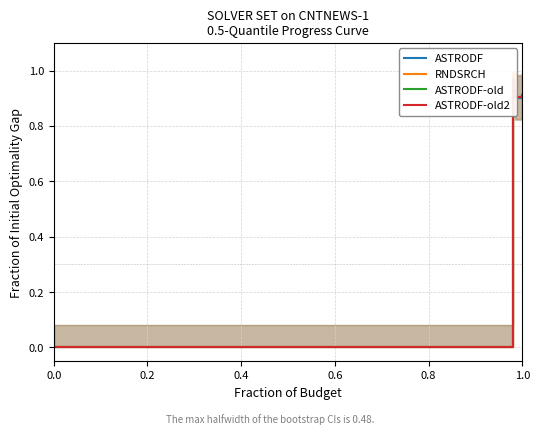

What is the highest value of the ASTRODF series?

0.9